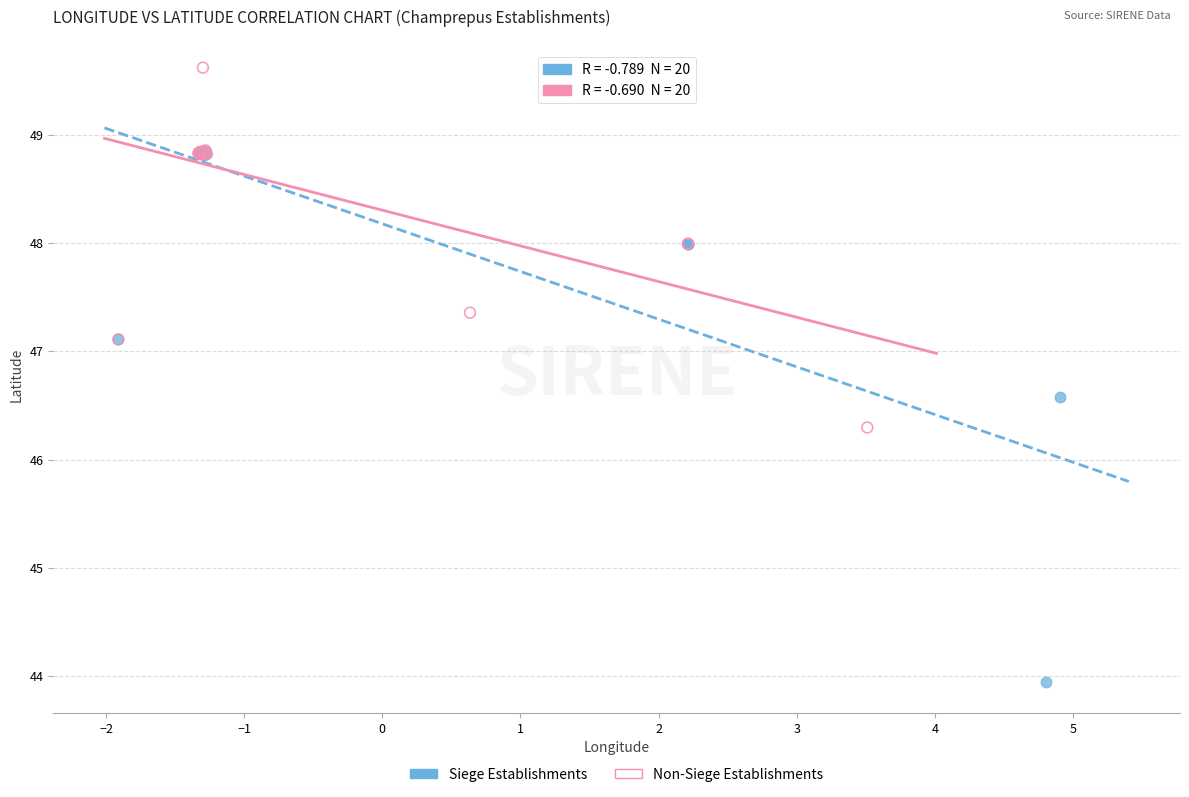

Which series reaches the maximum Y coordinate?

Non-Siege Establishments